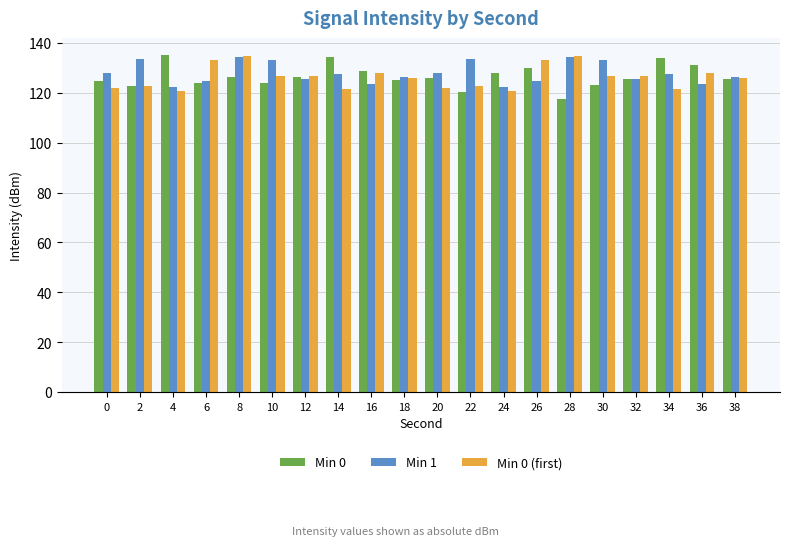

At which category does the chart reach its minimum across all series?

28